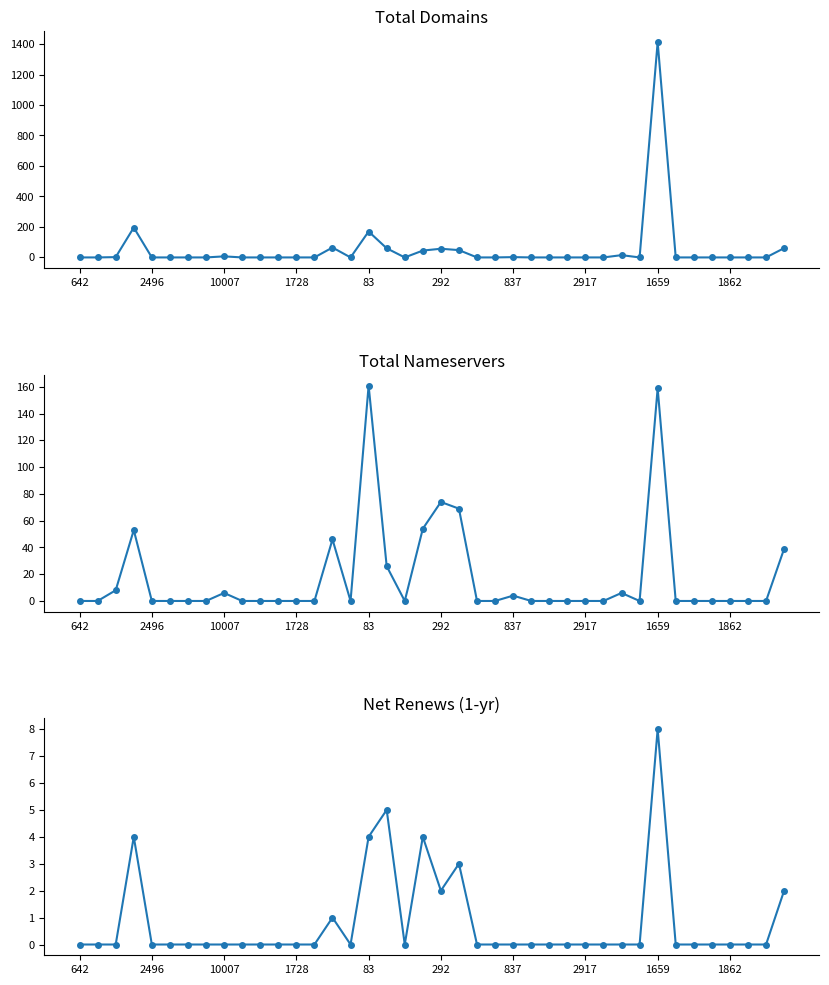

Rank the series at 29 from lowest to highest value.

total-domains, total-nameservers, net-renews-1-yr